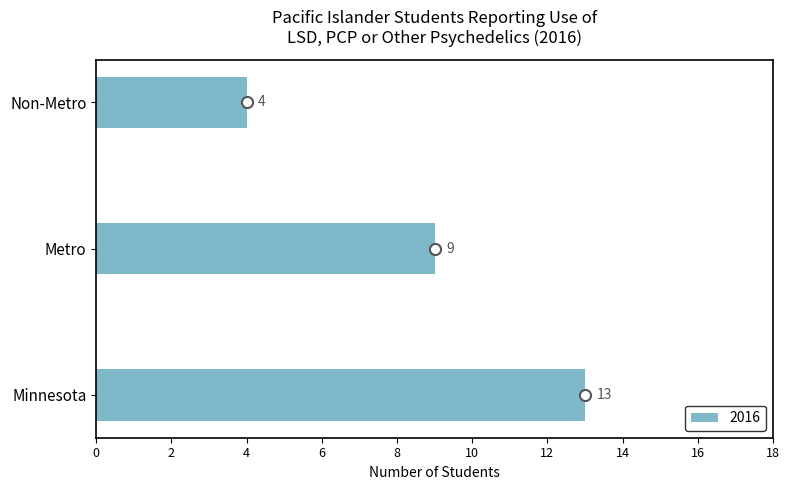

Reading bottom to top, what are all the values shown in this chart?

Minnesota=13	Metro=9	Non-Metro=4